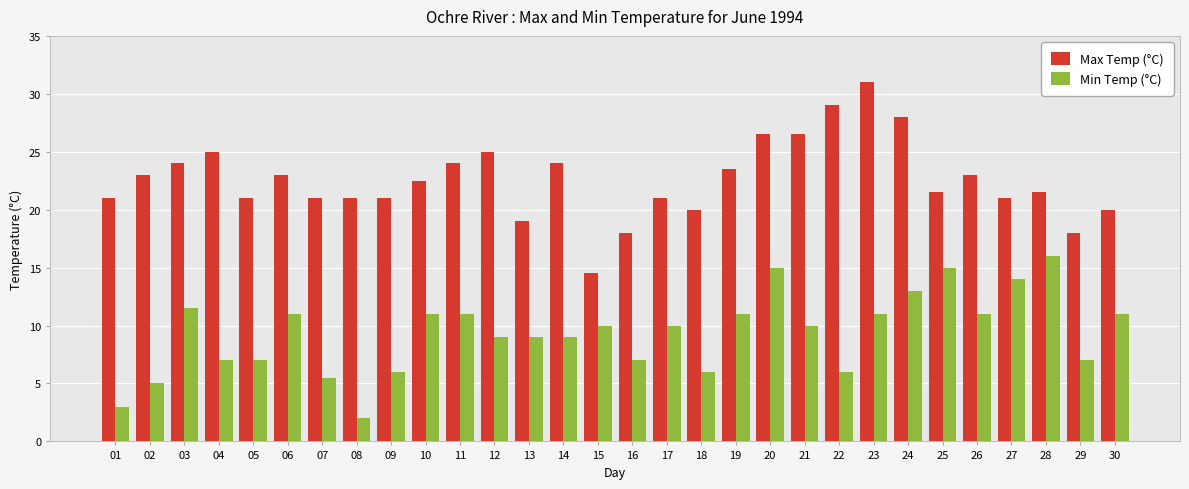

Reading right to left, list all the values displayed in this chart.

Max Temp (°C): 30=20.0	29=18.0	28=21.5	27=21.0	26=23.0	25=21.5	24=28.0	23=31.0	22=29.0	21=26.5	20=26.5	19=23.5	18=20.0	17=21.0	16=18.0	15=14.5	14=24.0	13=19.0	12=25.0	11=24.0	10=22.5	09=21.0	08=21.0	07=21.0	06=23.0	05=21.0	04=25.0	03=24.0	02=23.0	01=21.0
Min Temp (°C): 30=11.0	29=7.0	28=16.0	27=14.0	26=11.0	25=15.0	24=13.0	23=11.0	22=6.0	21=10.0	20=15.0	19=11.0	18=6.0	17=10.0	16=7.0	15=10.0	14=9.0	13=9.0	12=9.0	11=11.0	10=11.0	09=6.0	08=2.0	07=5.5	06=11.0	05=7.0	04=7.0	03=11.5	02=5.0	01=3.0